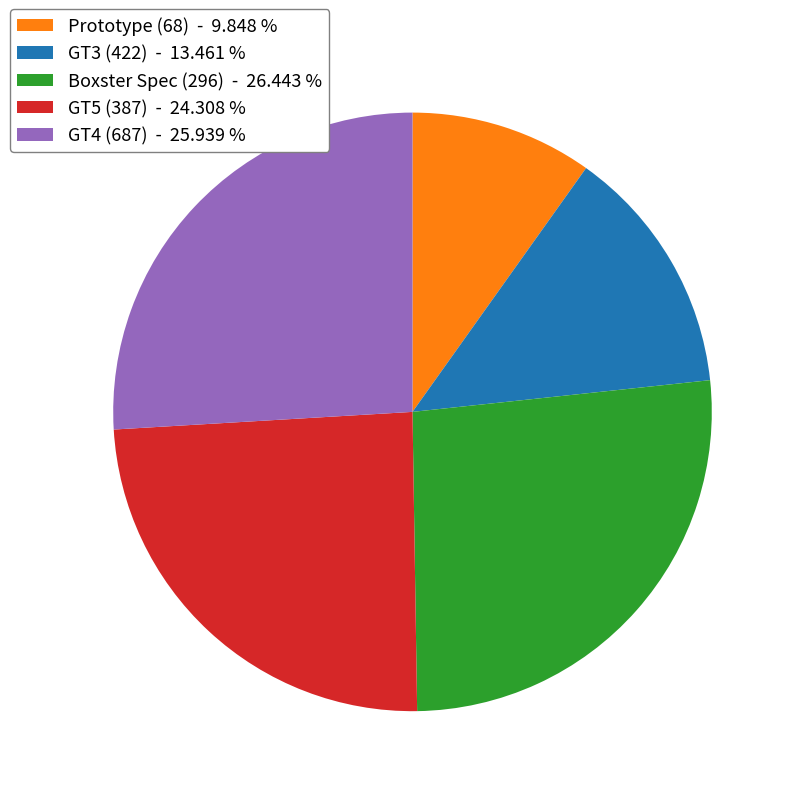

Is the sum of Prototype (68) and GT3 (422) greater than half?

No